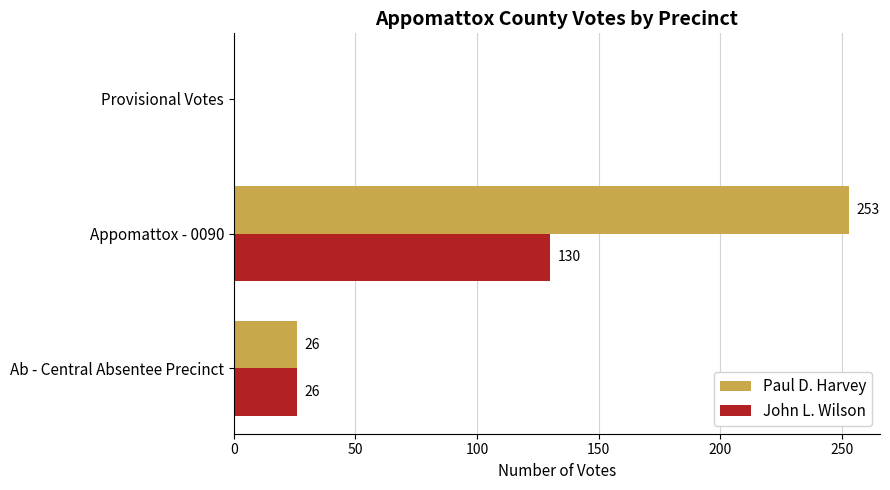

What is the sum of the John L. Wilson values at Ab - Central Absentee Precinct and Provisional Votes?

26